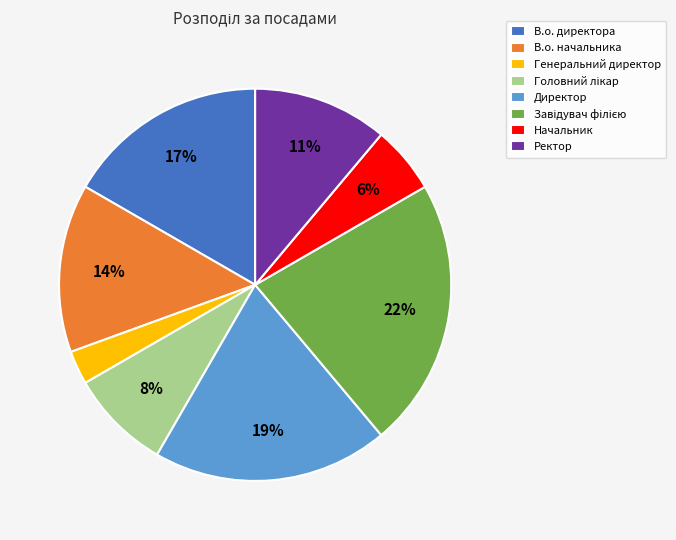

To the nearest percent, what is the difference between the Ректор and Генеральний директор slice percentages?

8%